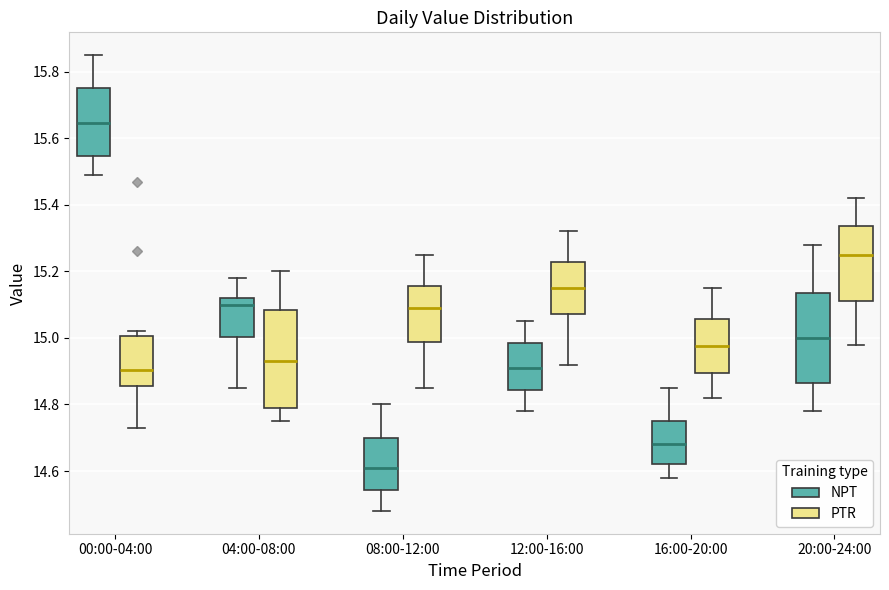

Reading left to right, transcribe this box plot: for each box, give where its median line is, the range the box spans, and where its two whiskers end, as read against the y-axis. The values are not printed on the chart, so give them approximately, as read against the axis.

00:00-04:00 (NPT): median 15.64, box 15.54 to 15.76, whiskers 15.50 to 15.86
00:00-04:00 (PTR): median 14.90, box 14.86 to 15.00, whiskers 14.74 to 15.02
04:00-08:00 (NPT): median 15.10, box 15.00 to 15.12, whiskers 14.86 to 15.18
04:00-08:00 (PTR): median 14.94, box 14.80 to 15.08, whiskers 14.76 to 15.20
08:00-12:00 (NPT): median 14.62, box 14.54 to 14.70, whiskers 14.48 to 14.80
08:00-12:00 (PTR): median 15.10, box 14.98 to 15.16, whiskers 14.86 to 15.26
12:00-16:00 (NPT): median 14.92, box 14.84 to 14.98, whiskers 14.78 to 15.06
12:00-16:00 (PTR): median 15.16, box 15.08 to 15.22, whiskers 14.92 to 15.32
16:00-20:00 (NPT): median 14.68, box 14.62 to 14.76, whiskers 14.58 to 14.86
16:00-20:00 (PTR): median 14.98, box 14.90 to 15.06, whiskers 14.82 to 15.16
20:00-24:00 (NPT): median 15.00, box 14.86 to 15.14, whiskers 14.78 to 15.28
20:00-24:00 (PTR): median 15.26, box 15.12 to 15.34, whiskers 14.98 to 15.42